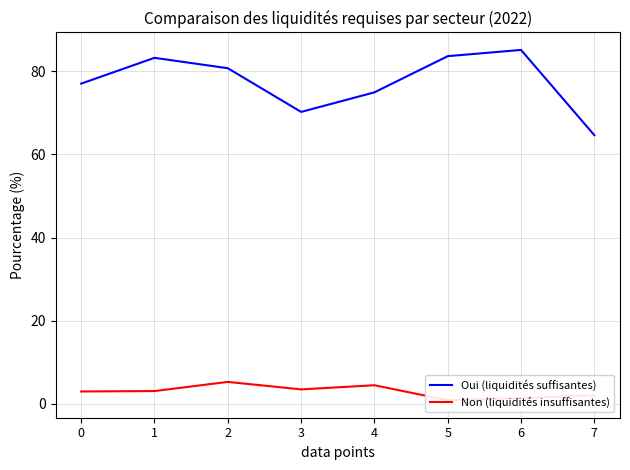

What is the value of the Oui (liquidités suffisantes) point at the 3rd from the left?

80.7